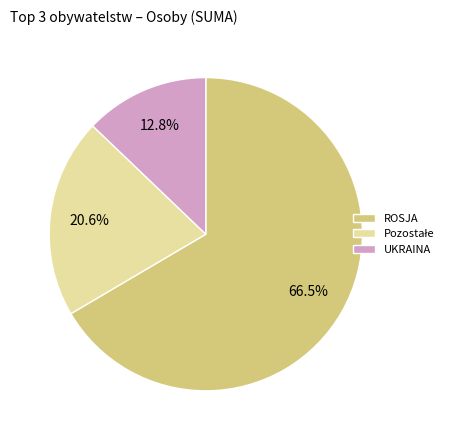

Which category has the smallest portion of the pie?

UKRAINA